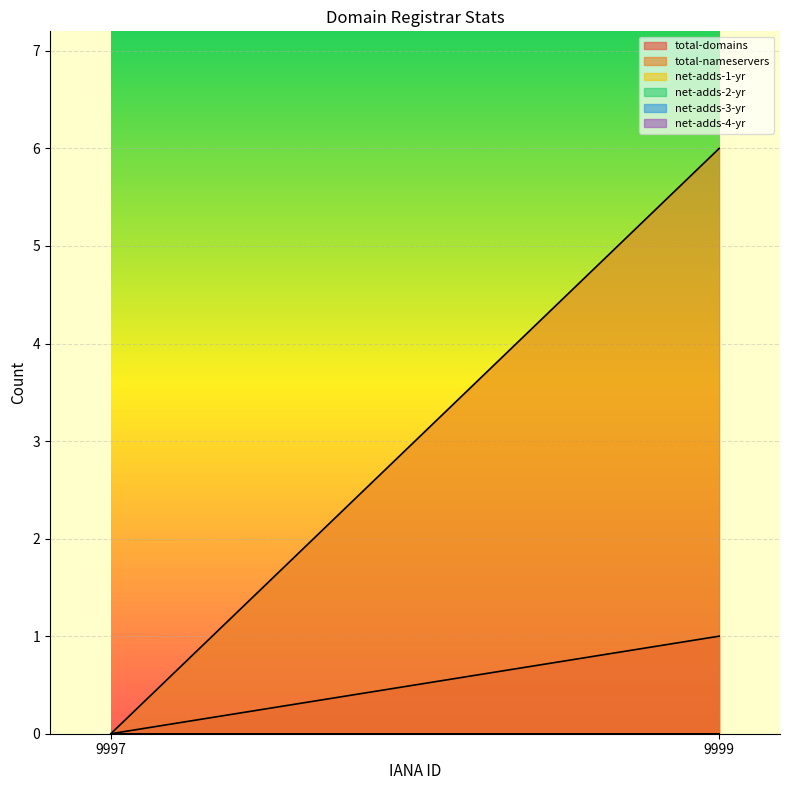

At which label is net-adds-1-yr closest to 0?

9997